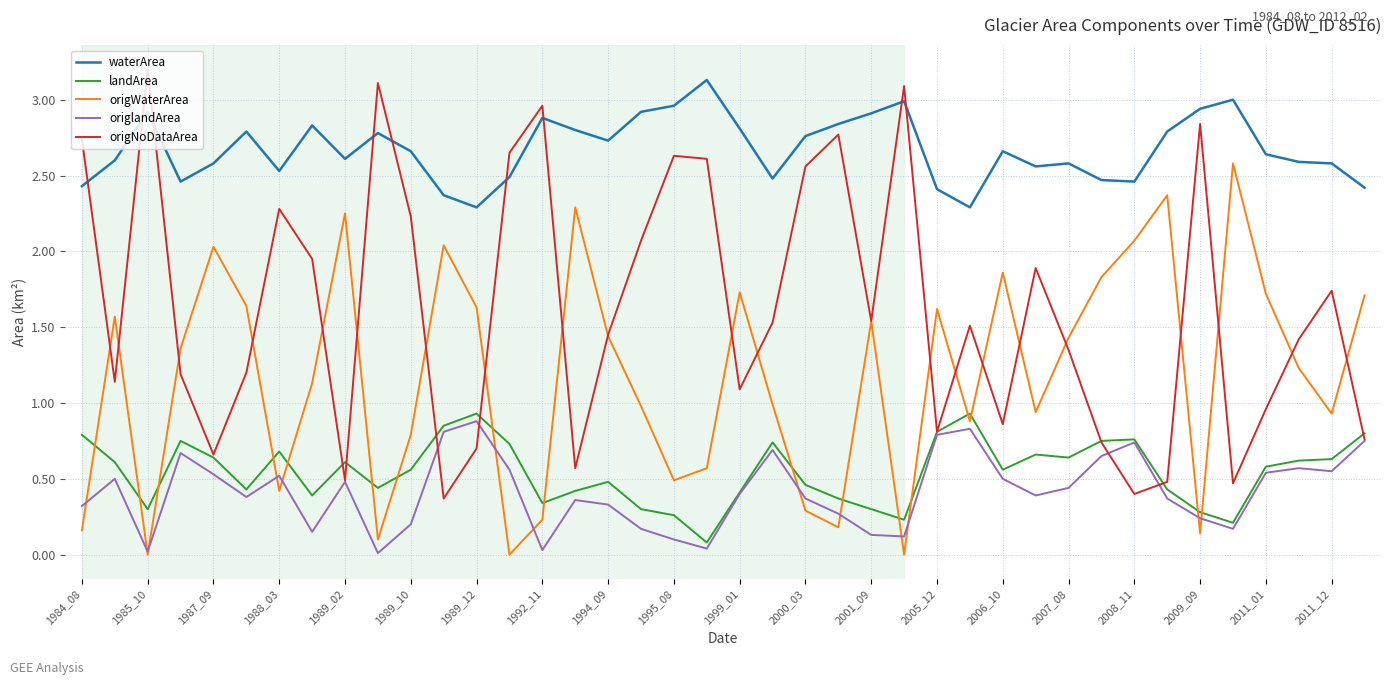

True or false: landArea and waterArea intersect in this chart.

False